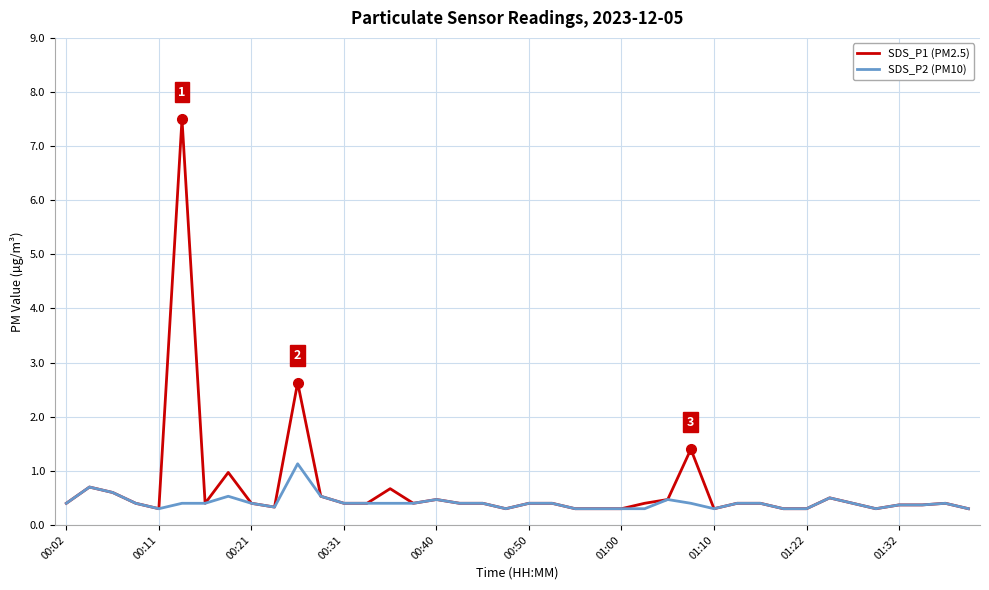

What is the smallest value displayed?

0.3